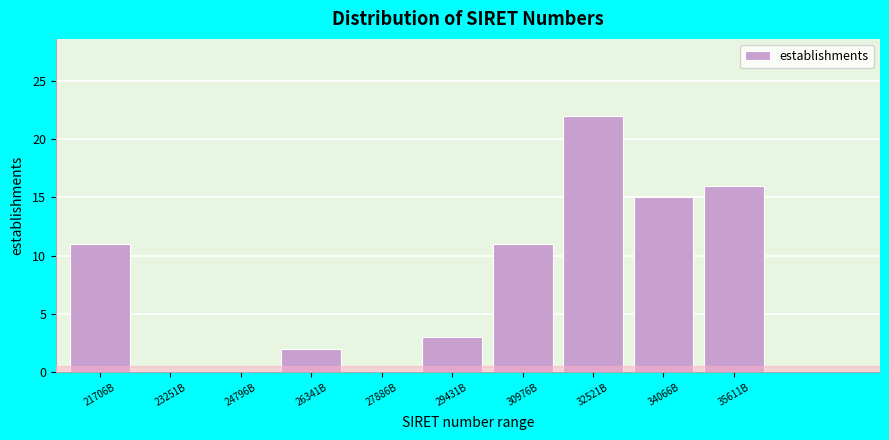

Reading left to right, extract all data points from this chart.

21706B=11	23251B=0	24796B=0	26341B=2	27886B=0	29431B=3	30976B=11	32521B=22	34066B=15	35611B=16